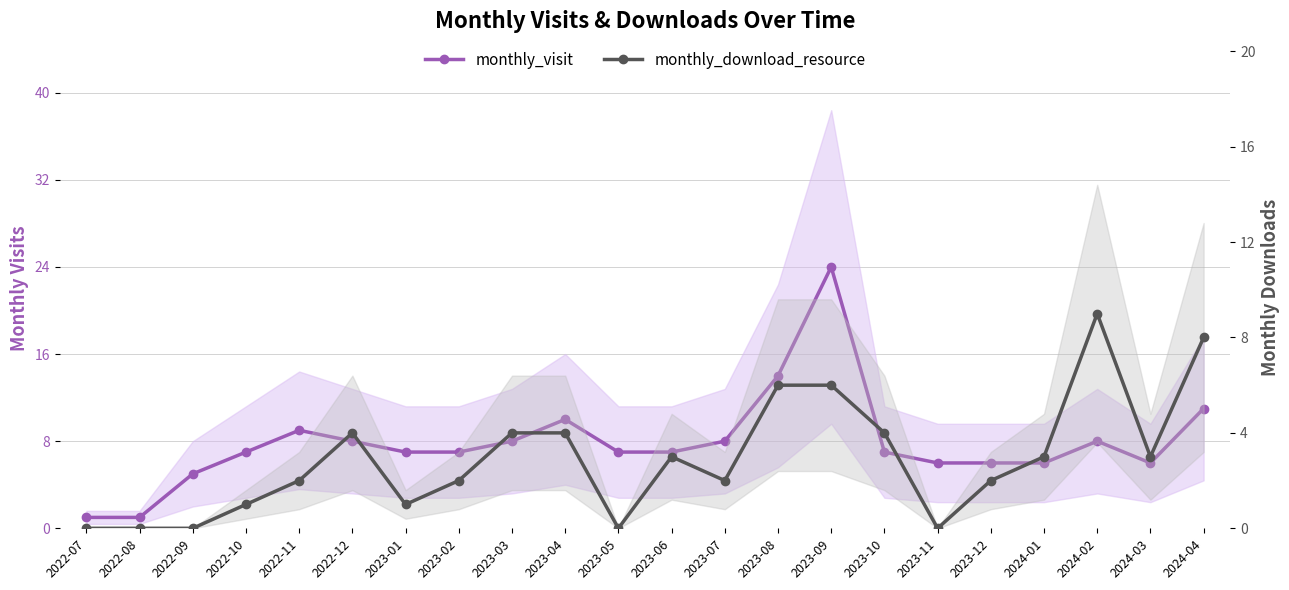

After their last crossing, which series has the higher values: monthly_download_resource or monthly_visit?

monthly_visit